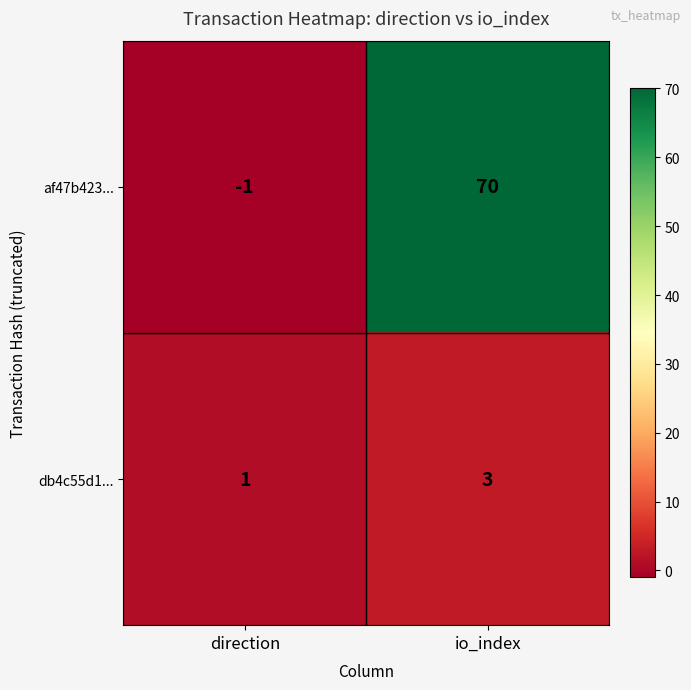

Read the db4c55d1... value at io_index.

3